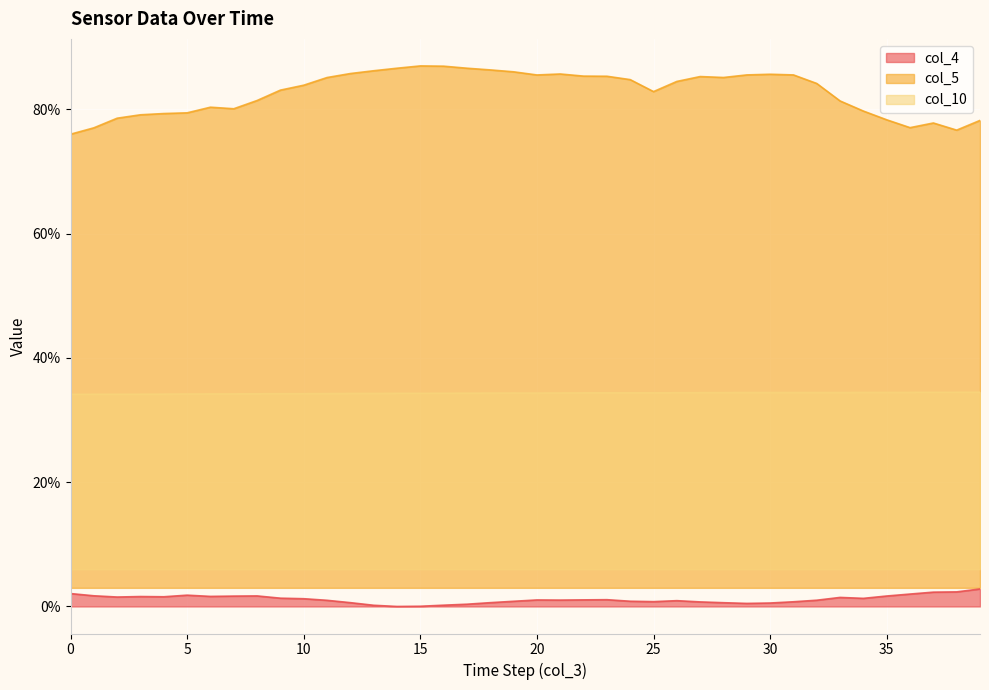

Reading left to right, transcribe all the data shown in this chart.

col_4: 0=2.1	1=1.7	2=1.5	3=1.6	4=1.6	5=1.8	6=1.6	7=1.7	8=1.7	9=1.3	10=1.2	11=1.0	12=0.6	13=0.2	14=0.0	15=0.0	16=0.2	17=0.4	18=0.6	19=0.8	20=1.0	21=1.0	22=1.1	23=1.1	24=0.8	25=0.8	26=0.9	27=0.7	28=0.6	29=0.5	30=0.6	31=0.8	32=1.0	33=1.5	34=1.3	35=1.7	36=2.0	37=2.3	38=2.3	39=2.8
col_5: 0=76.0	1=77.0	2=78.6	3=79.1	4=79.3	5=79.4	6=80.4	7=80.1	8=81.4	9=83.1	10=83.9	11=85.1	12=85.8	13=86.2	14=86.6	15=87.0	16=87.0	17=86.6	18=86.4	19=86.1	20=85.5	21=85.7	22=85.4	23=85.3	24=84.8	25=82.9	26=84.5	27=85.3	28=85.1	29=85.6	30=85.7	31=85.6	32=84.2	33=81.4	34=79.7	35=78.3	36=77.1	37=77.8	38=76.7	39=78.2
col_10: 0=34.1	1=34.1	2=34.2	3=34.2	4=34.2	5=34.2	6=34.2	7=34.2	8=34.2	9=34.2	10=34.2	11=34.3	12=34.3	13=34.3	14=34.3	15=34.3	16=34.3	17=34.3	18=34.3	19=34.3	20=34.3	21=34.4	22=34.4	23=34.4	24=34.4	25=34.4	26=34.4	27=34.4	28=34.4	29=34.4	30=34.4	31=34.4	32=34.4	33=34.4	34=34.4	35=34.5	36=34.5	37=34.5	38=34.5	39=34.5